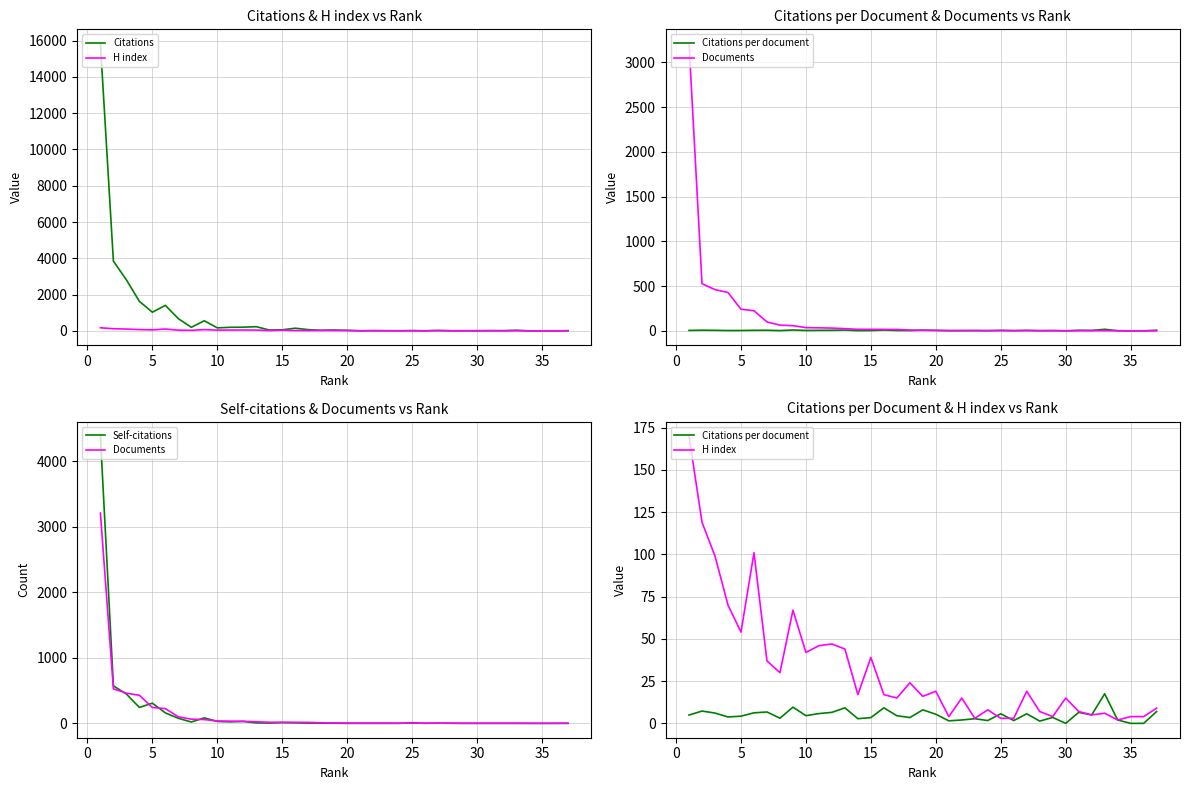

How many data points in Citations are less than 35?

18